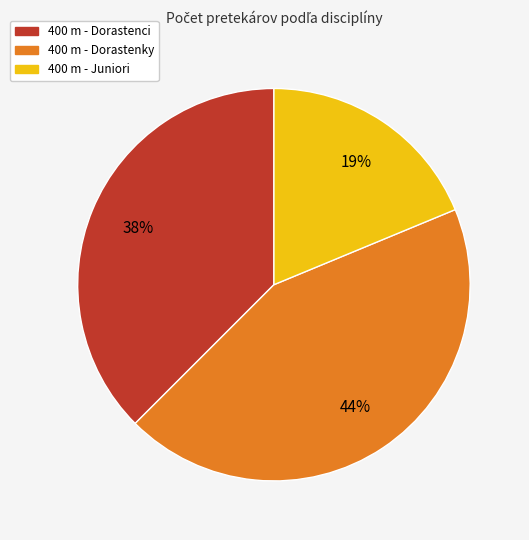

What is the ratio of the value at 400 m - Dorastenci to the value at 400 m - Juniori?

2.0